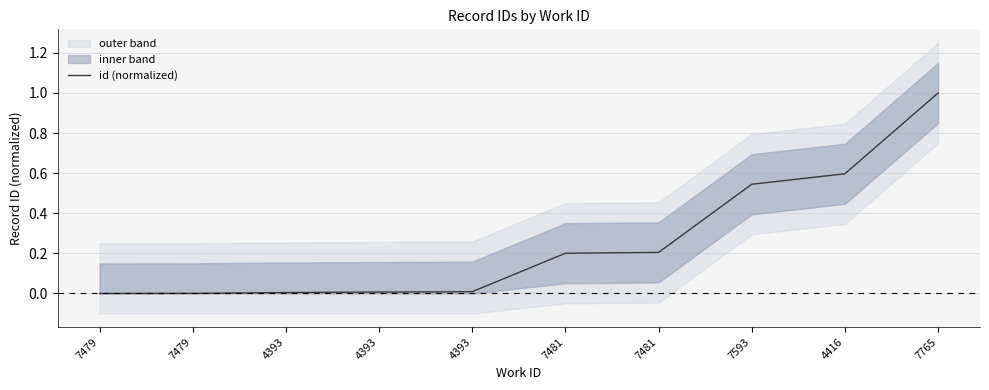

List the labels in order of value, largest first.

7765, 4416, 7593, 7481, 7481, 4393, 4393, 4393, 7479, 7479